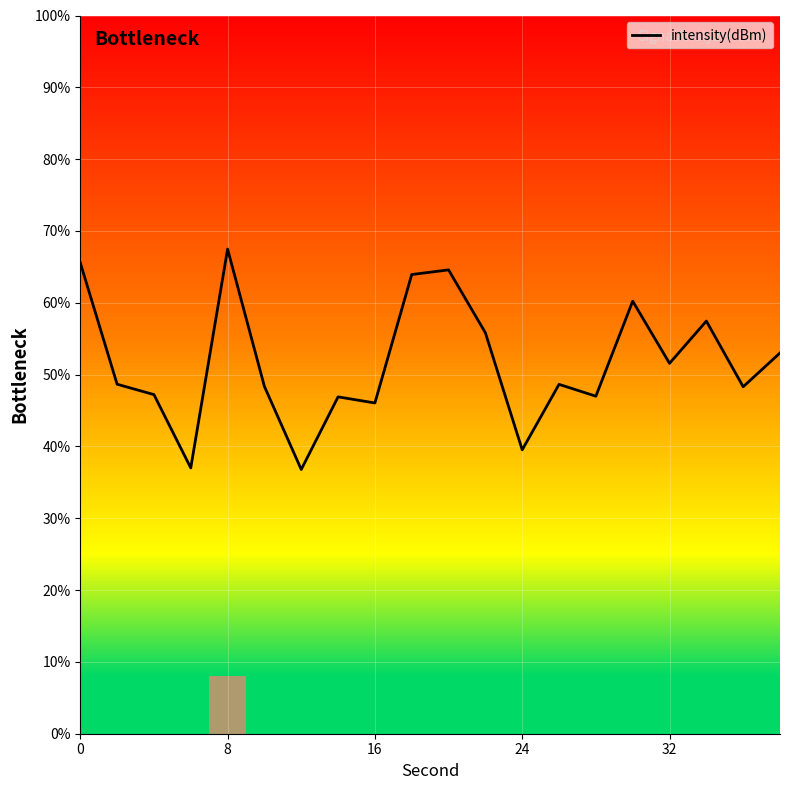

True or false: the data has more than 1 interior local peaks.

True